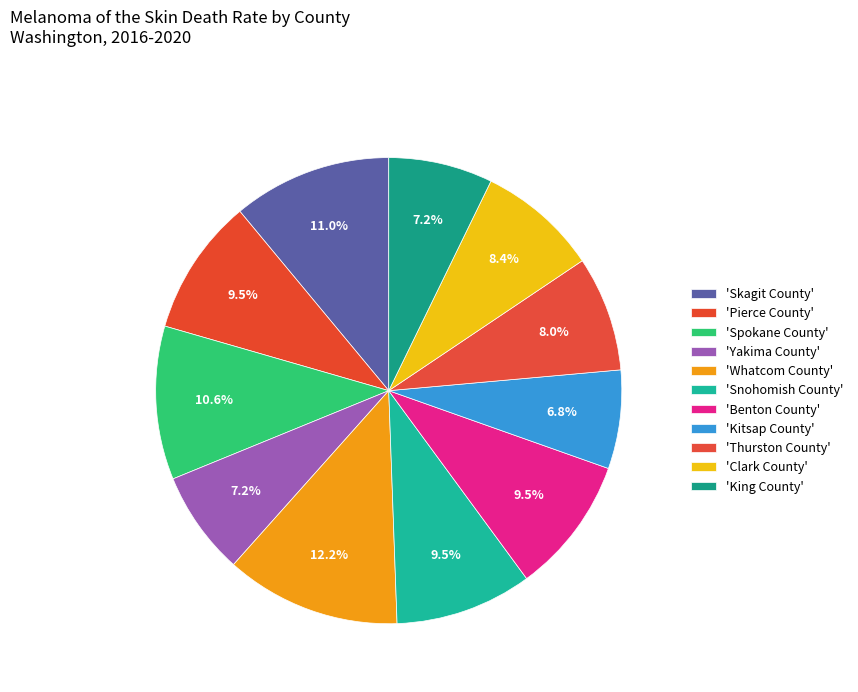

To the nearest percent, what is the difference between the largest and smallest slice percentages?

5%